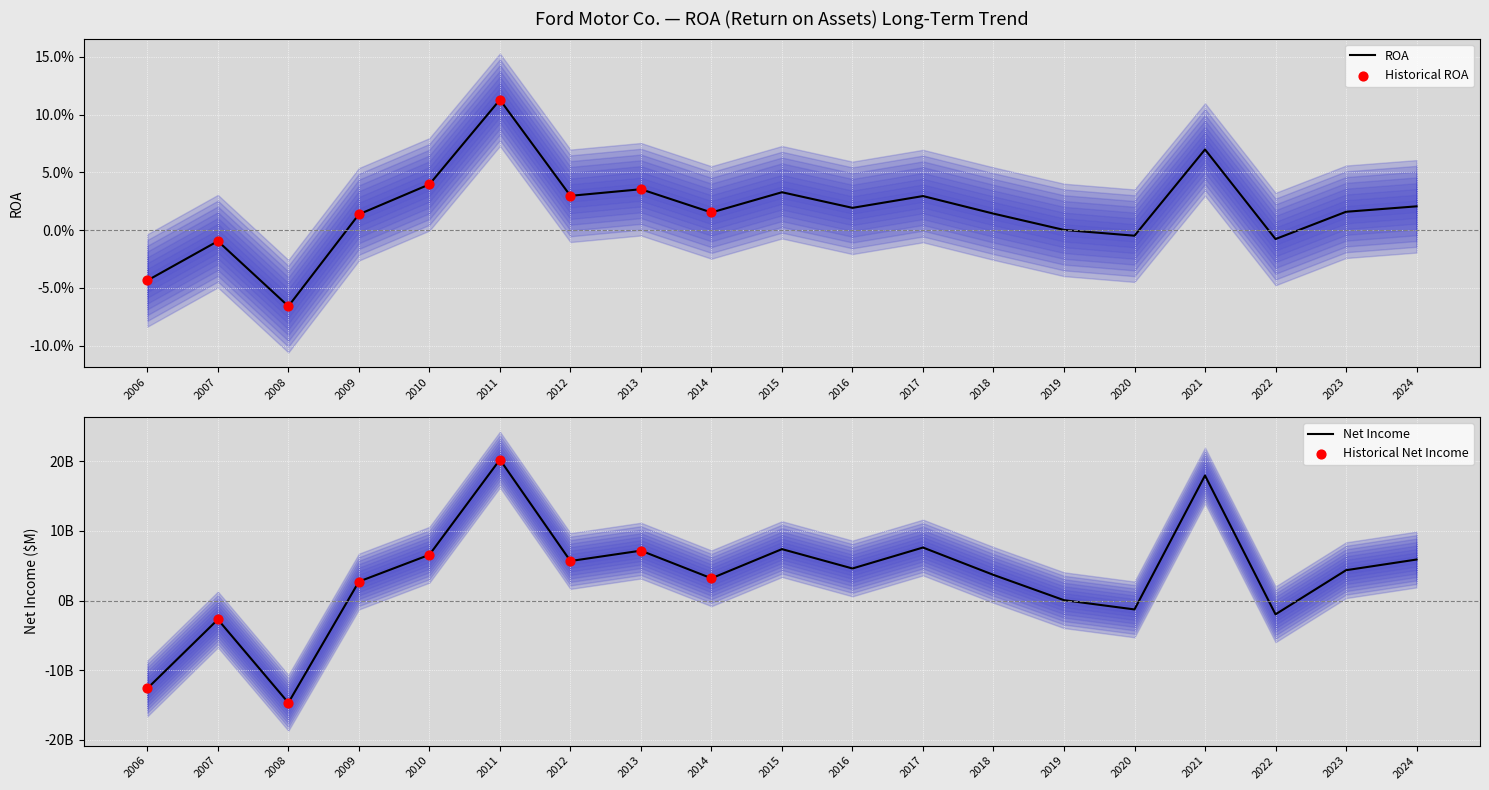

Which series contains the lowest Y value?

Net Income (B)